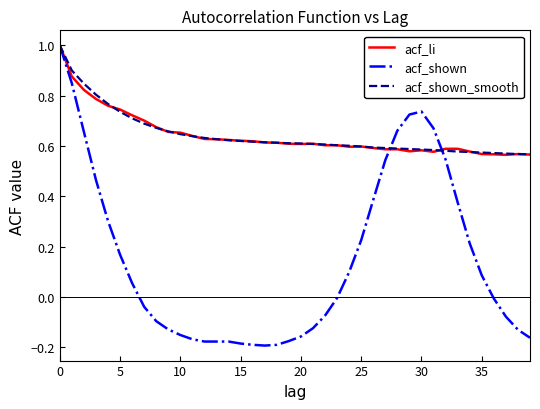

Which series has the largest range (max minus min)?

acf_shown